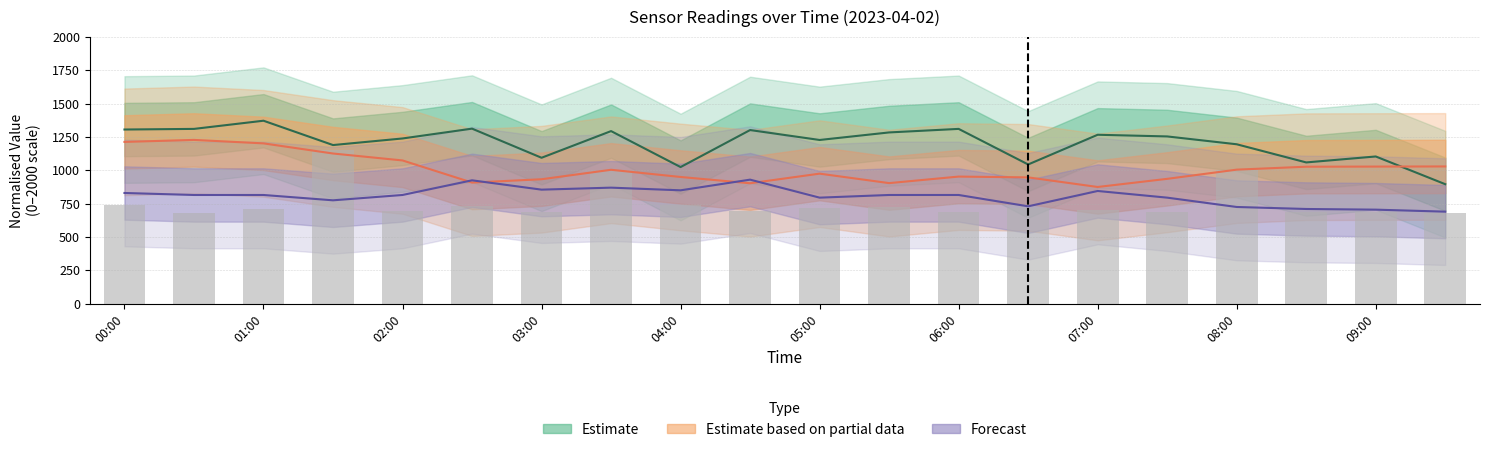

What is the difference between the values at 18 and 05:00?

42.0